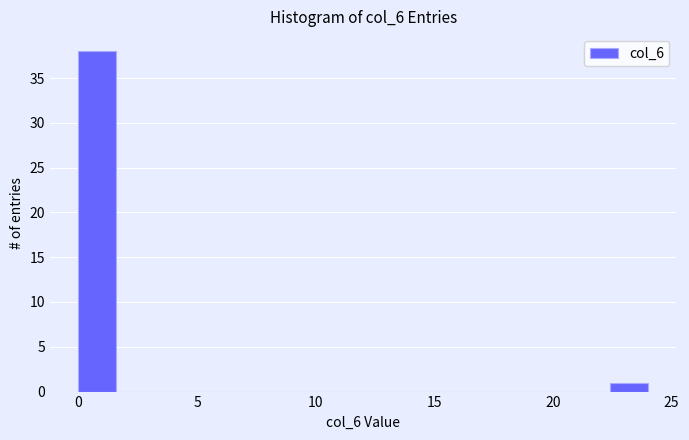

Read against the x-axis, roughly where is the centre of the tallest bar?

1.0